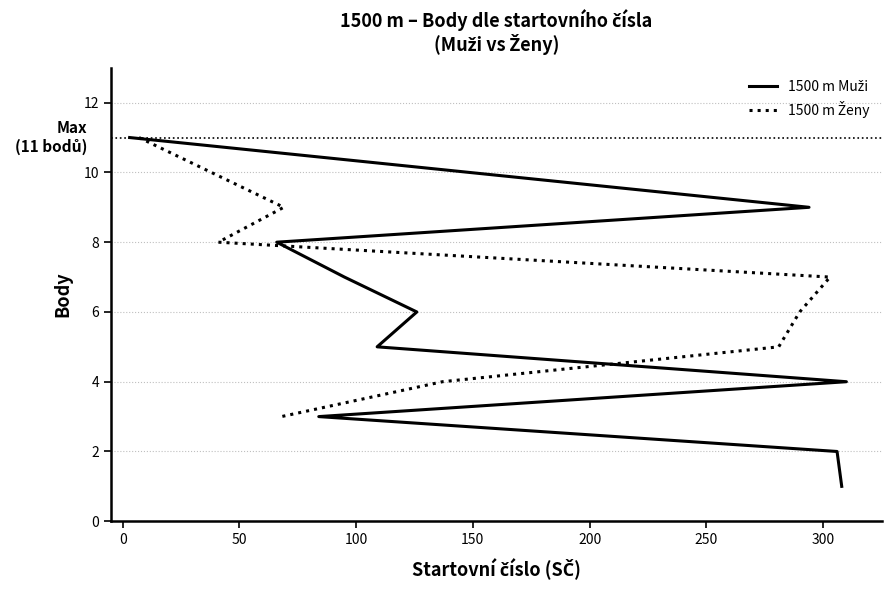

How many categories are shown in the chart?

18